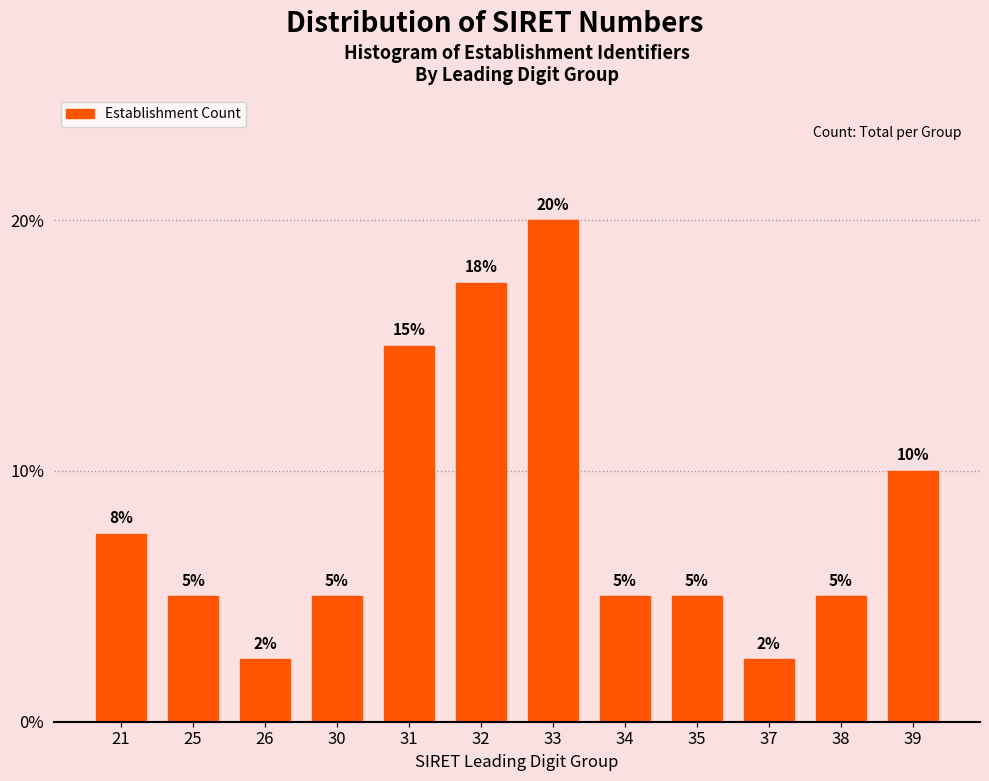

Which label corresponds to the largest value in the chart?

33